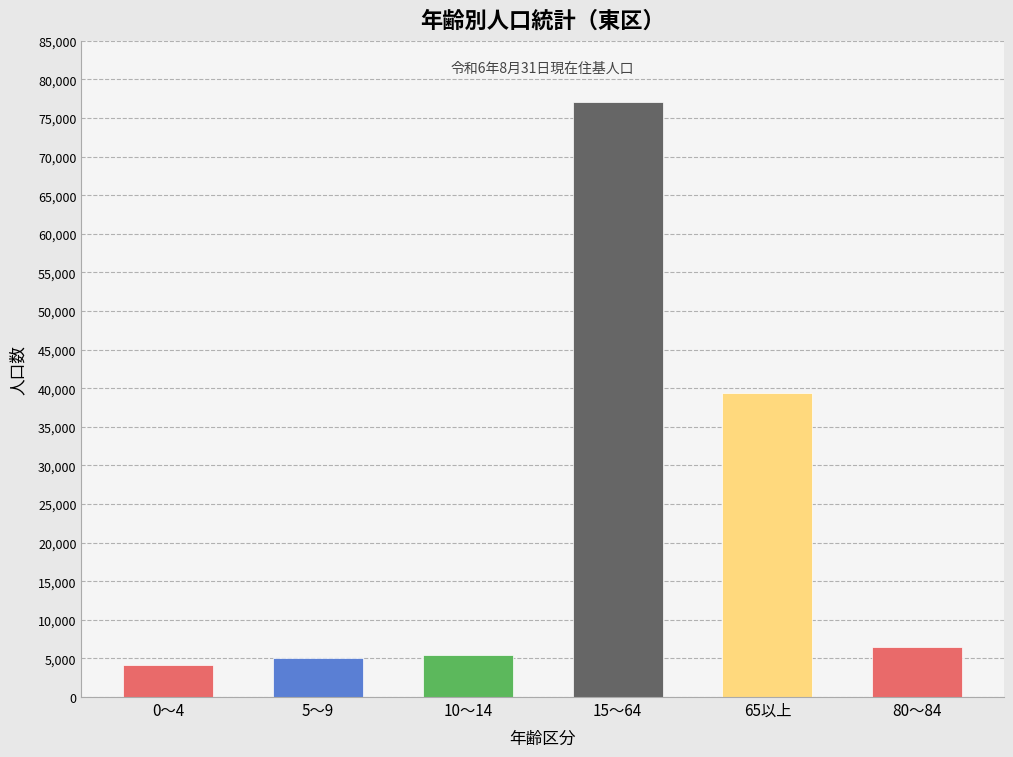

What value does the data have at 15～64, to the nearest 100?

77100